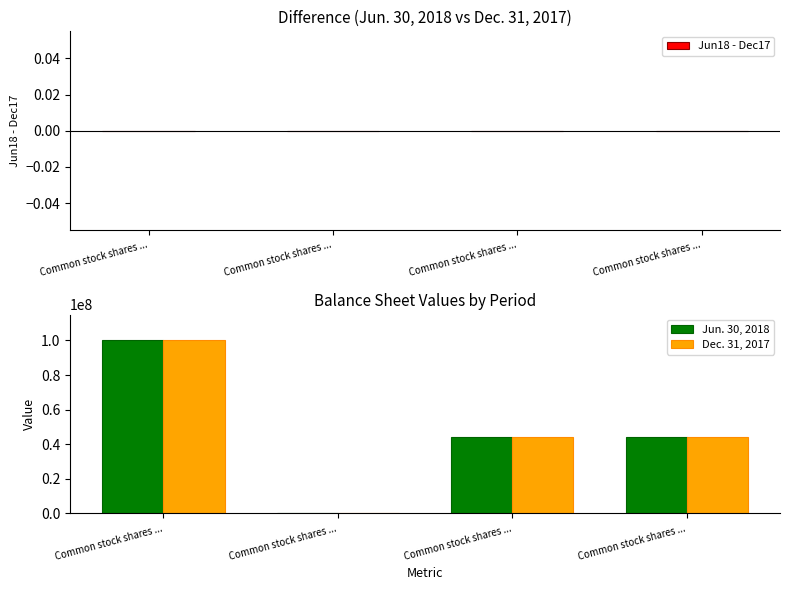

Reading right to left, what are all the values shown in this chart?

Jun18 - Dec17: 0.0	0.0	0.0	0.0
Jun. 30, 2018: 44100816.0	44100816.0	0.0	100000000.0
Dec. 31, 2017: 44100816.0	44100816.0	0.0	100000000.0